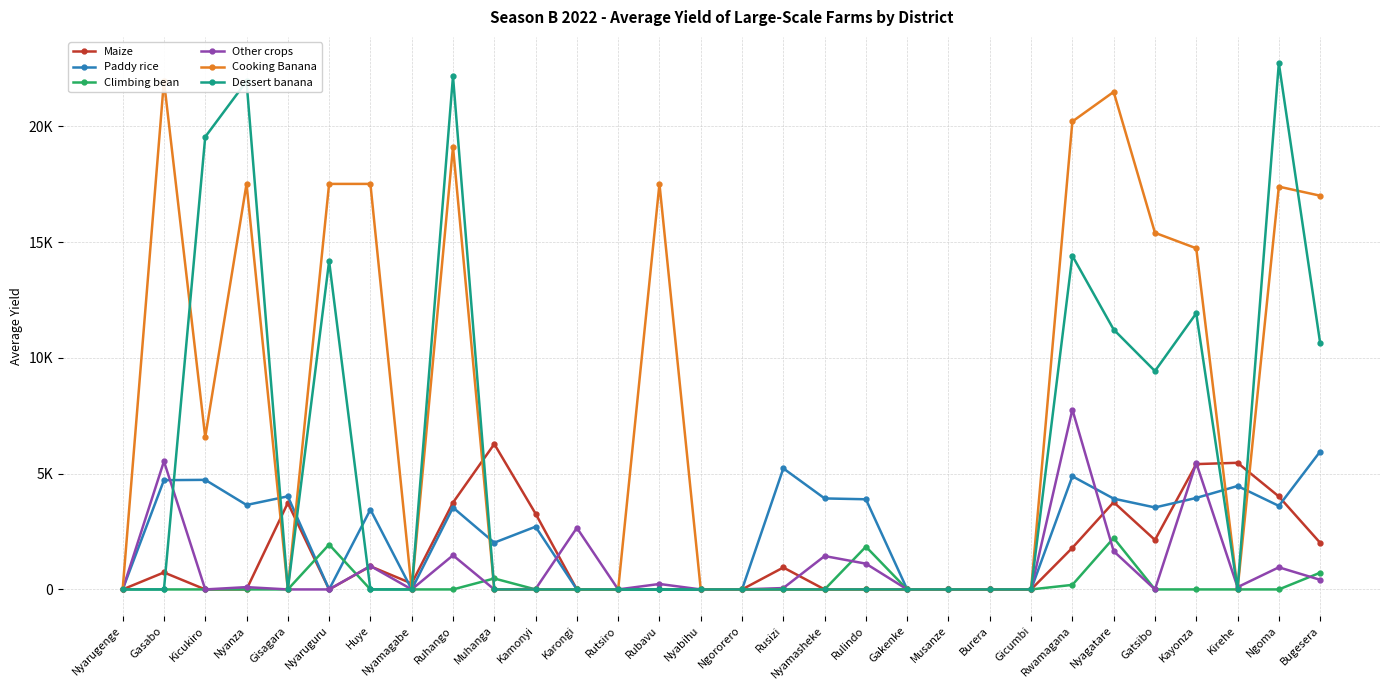

Which series has the largest total across all categories?

Cooking Banana